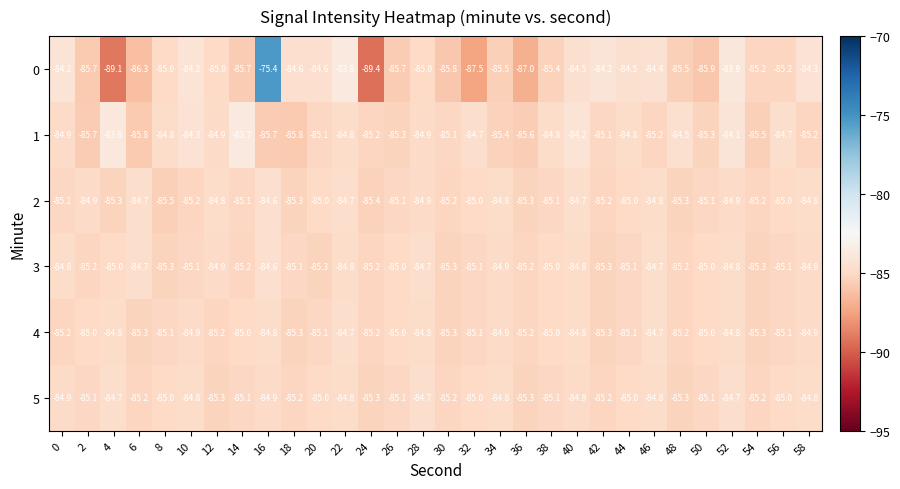

What is the maximum value shown in the chart?

-75.4